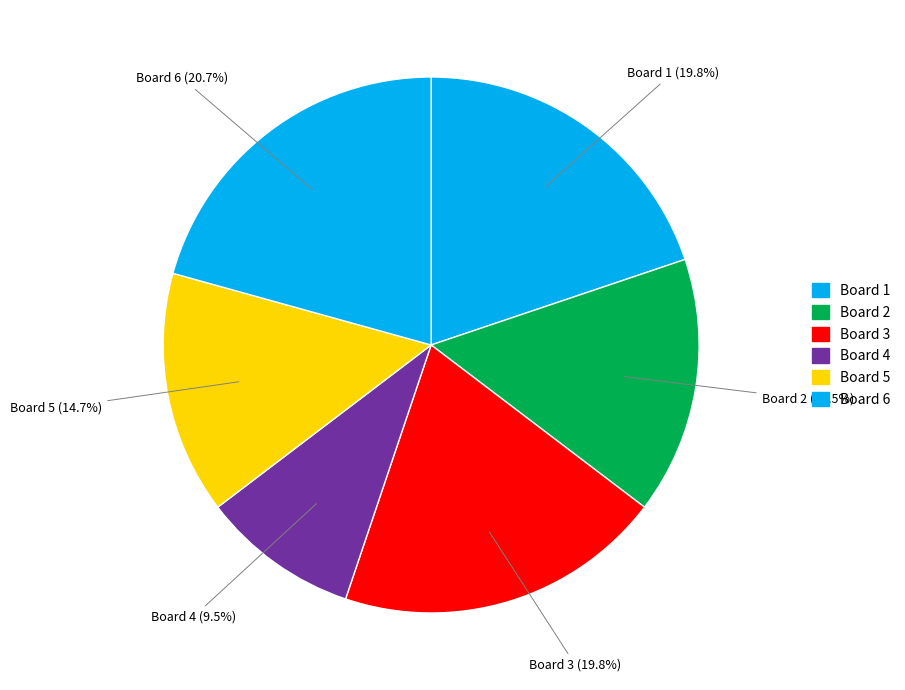

Between Board 5 and Board 3, which is larger?

Board 3